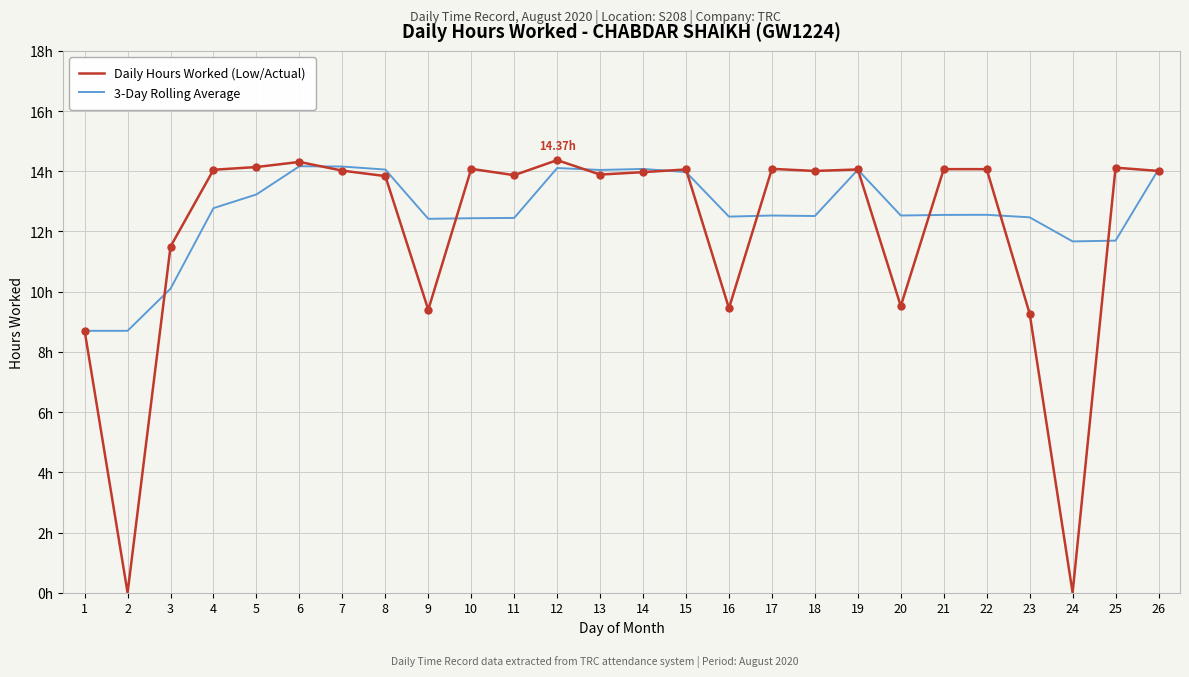

Does the chart have visible grid lines?

Yes